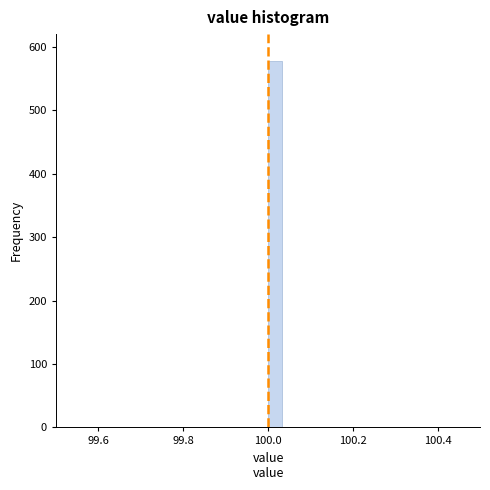

Around what value on the x-axis is the tallest bar? Give the approximate position of its centre, as read against the axis.

100.02